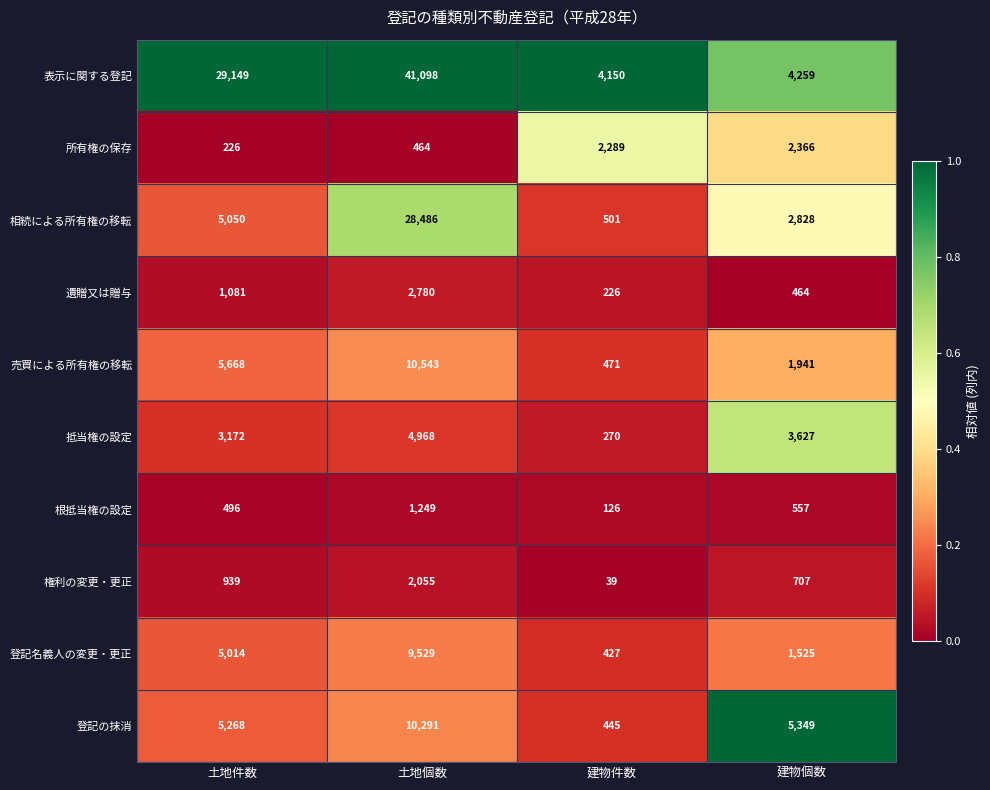

The 登記の抹消 series shows 5268 at 土地件数. True or false?

True